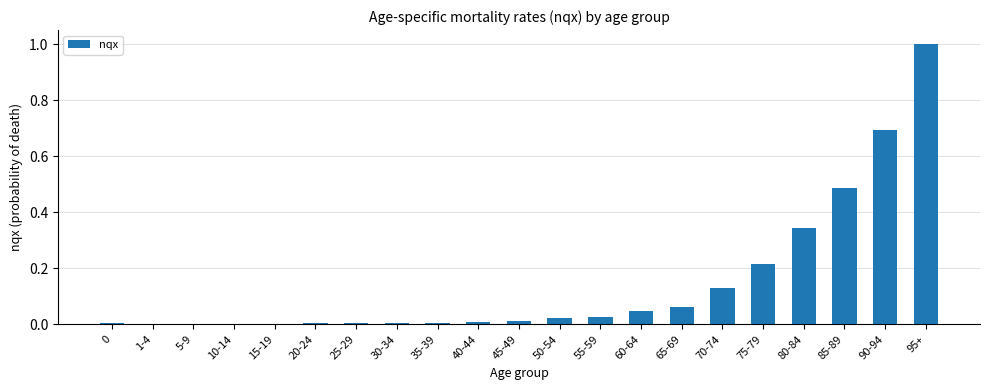

Count the number of categories in the chart.

21